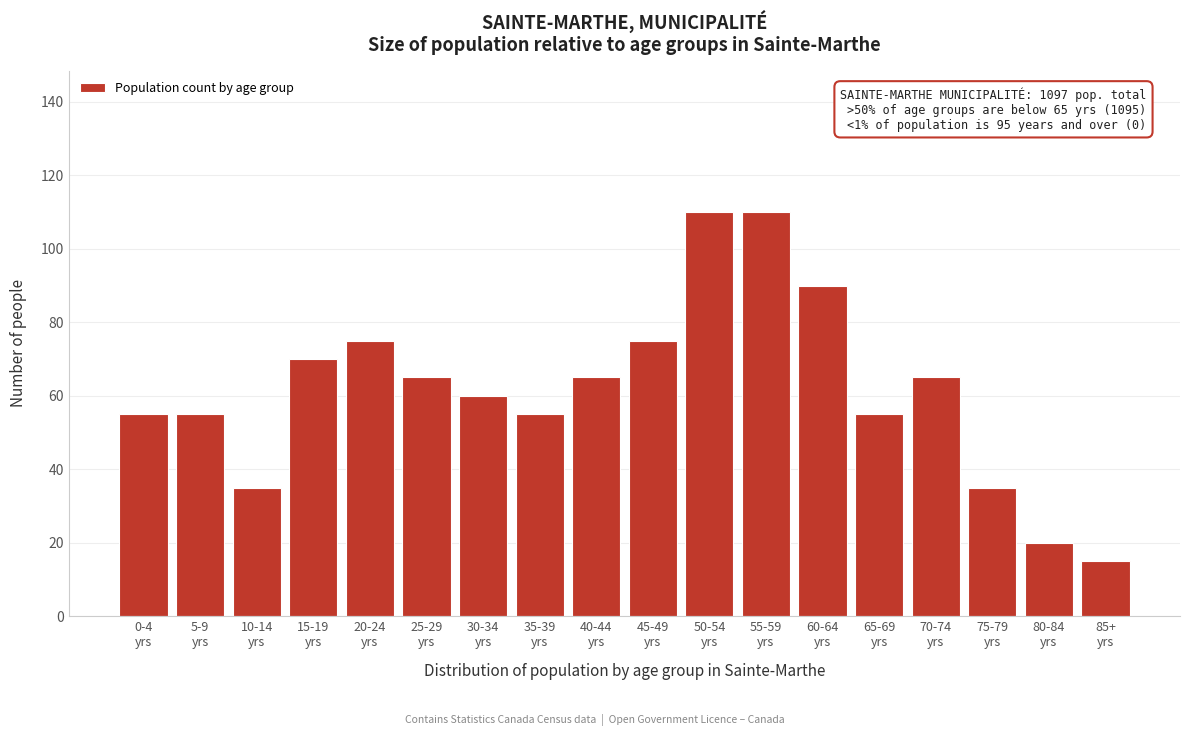

Reading left to right, list all the values displayed in this chart.

55	55	35	70	75	65	60	55	65	75	110	110	90	55	65	35	20	15